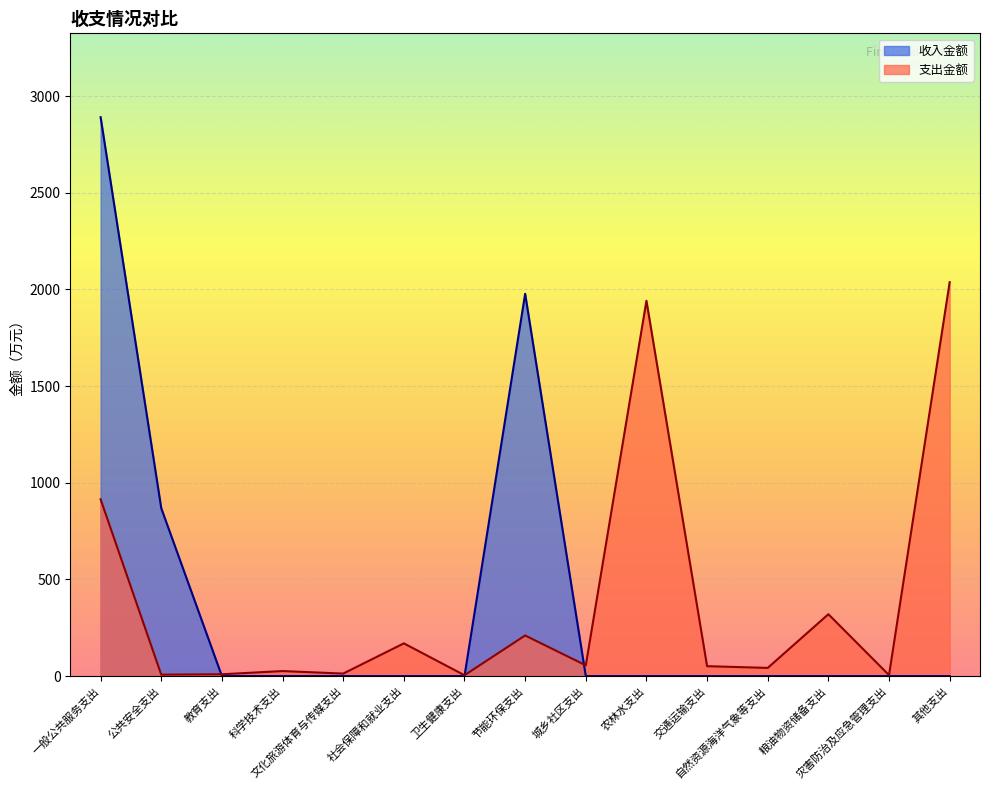

The chart shows a value of 7.7 at 卫生健康支出. True or false?

False